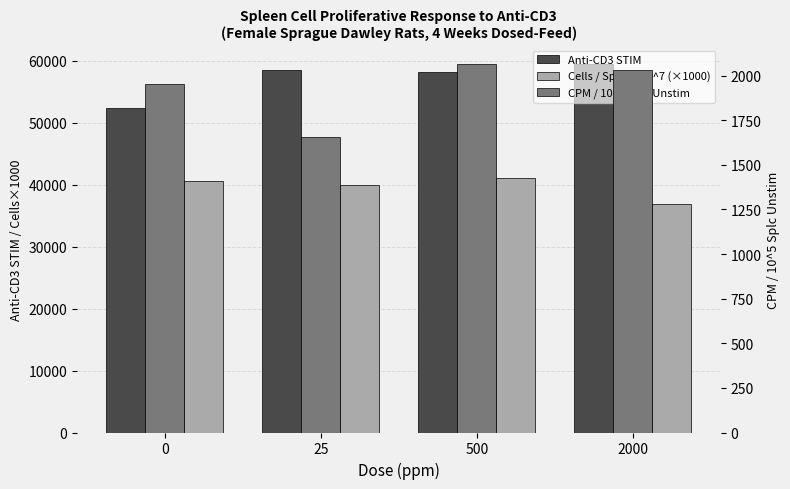

True or false: CPM / 10^5 Splc Unstim has a value of 2032 at 2000.

True